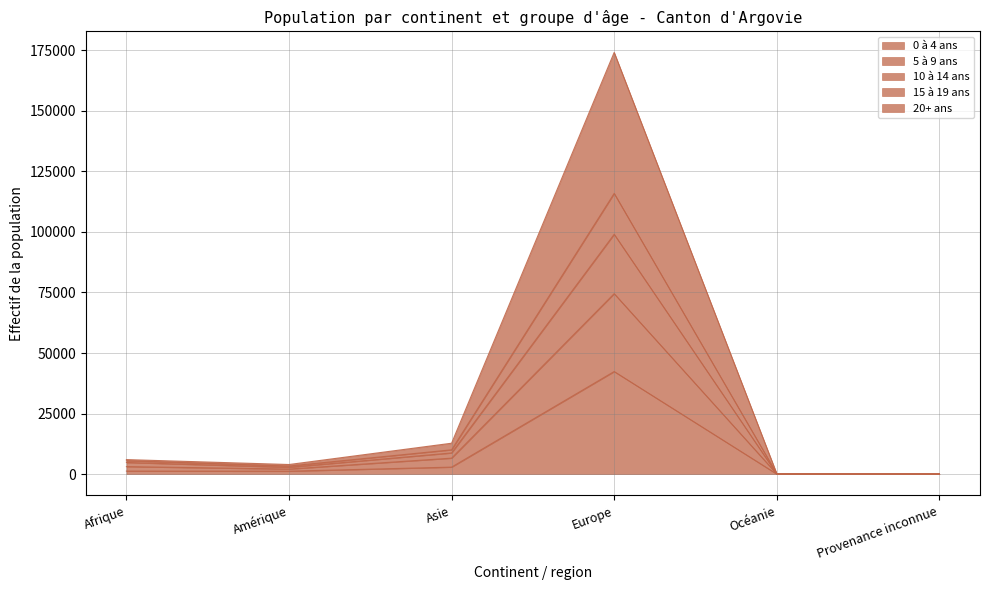

What is the minimum value for 20+ ans?

73